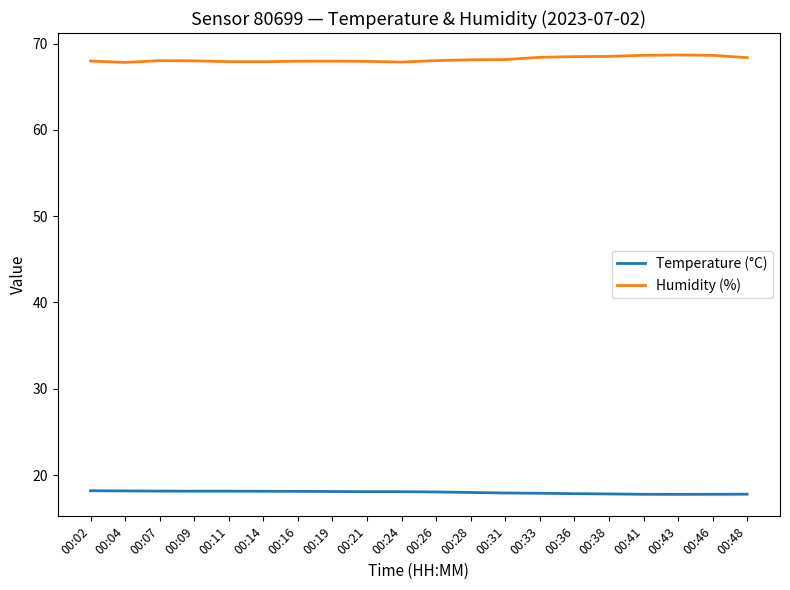

Is the value of Temperature (°C) at 00:21 greater than the value of Humidity (%) at 00:28?

No